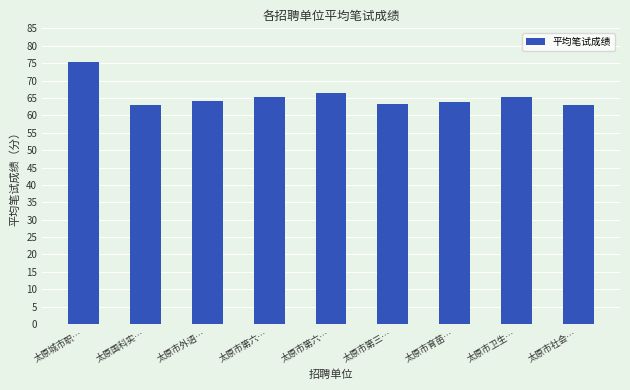

What is the label of the 6th bar from the left?

太原市第三…